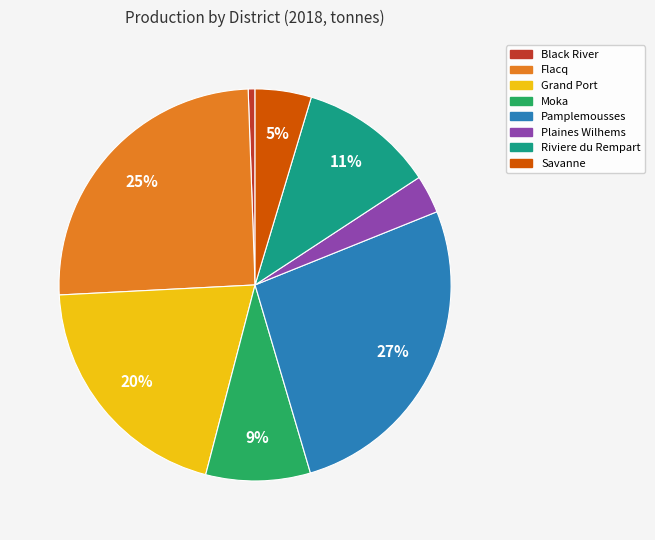

Does Pamplemousses account for over 50% of the chart?

No